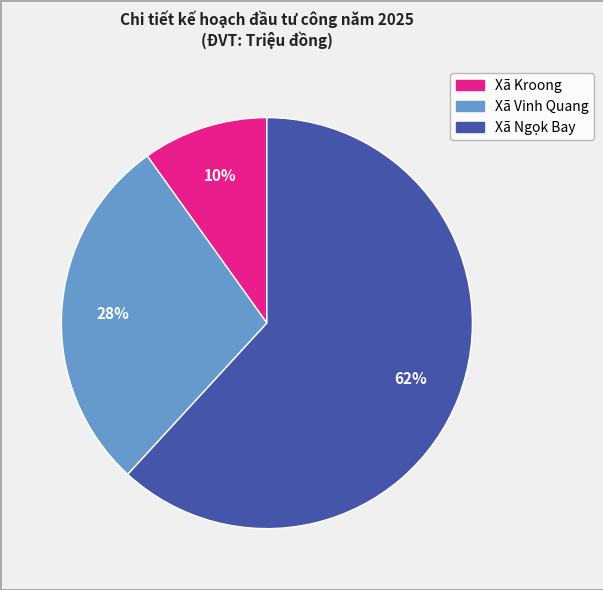

Count the number of slices in the pie.

3